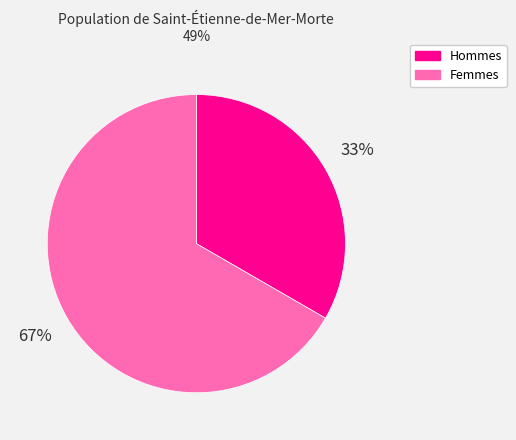

Does any single category account for the majority?

Yes